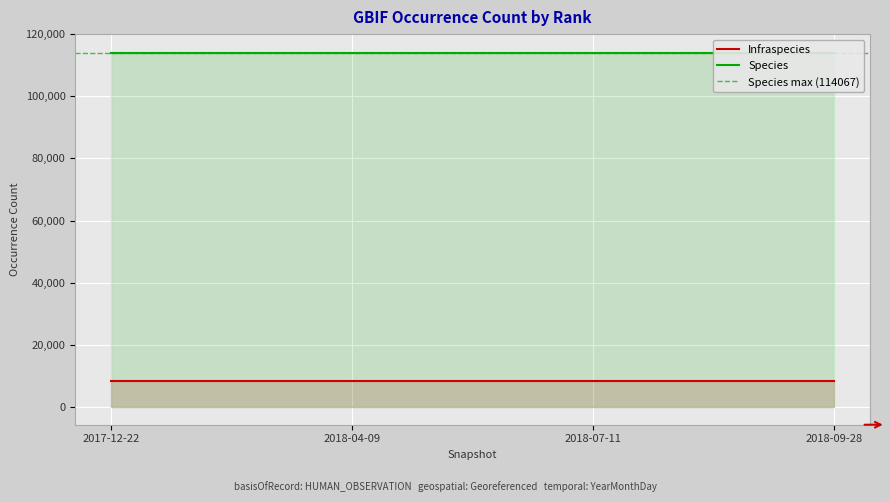

True or false: Infraspecies has a value of 8387 at 2018-07-11.

True